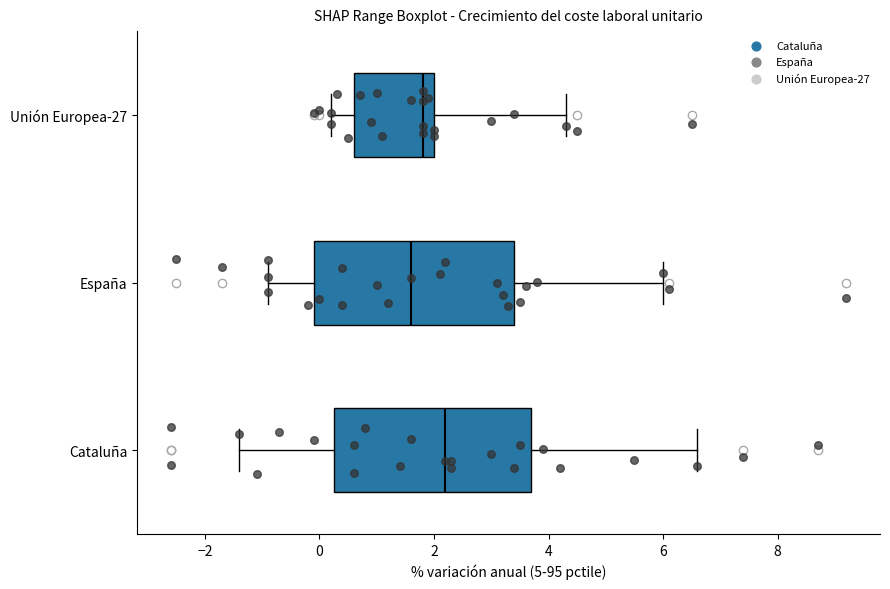

Reading bottom to top, read every box against the x-axis: the position of its median line, the range the box covers, and the ends of its whiskers. The values are not printed on the chart, so give them approximately, as read against the axis.

Cataluña: median 2.2, box 0.2 to 3.8, whiskers -1.4 to 6.6
España: median 1.6, box 0.0 to 3.4, whiskers -0.8 to 6.0
Unión Europea-27: median 1.8, box 0.6 to 2.0, whiskers 0.2 to 4.4